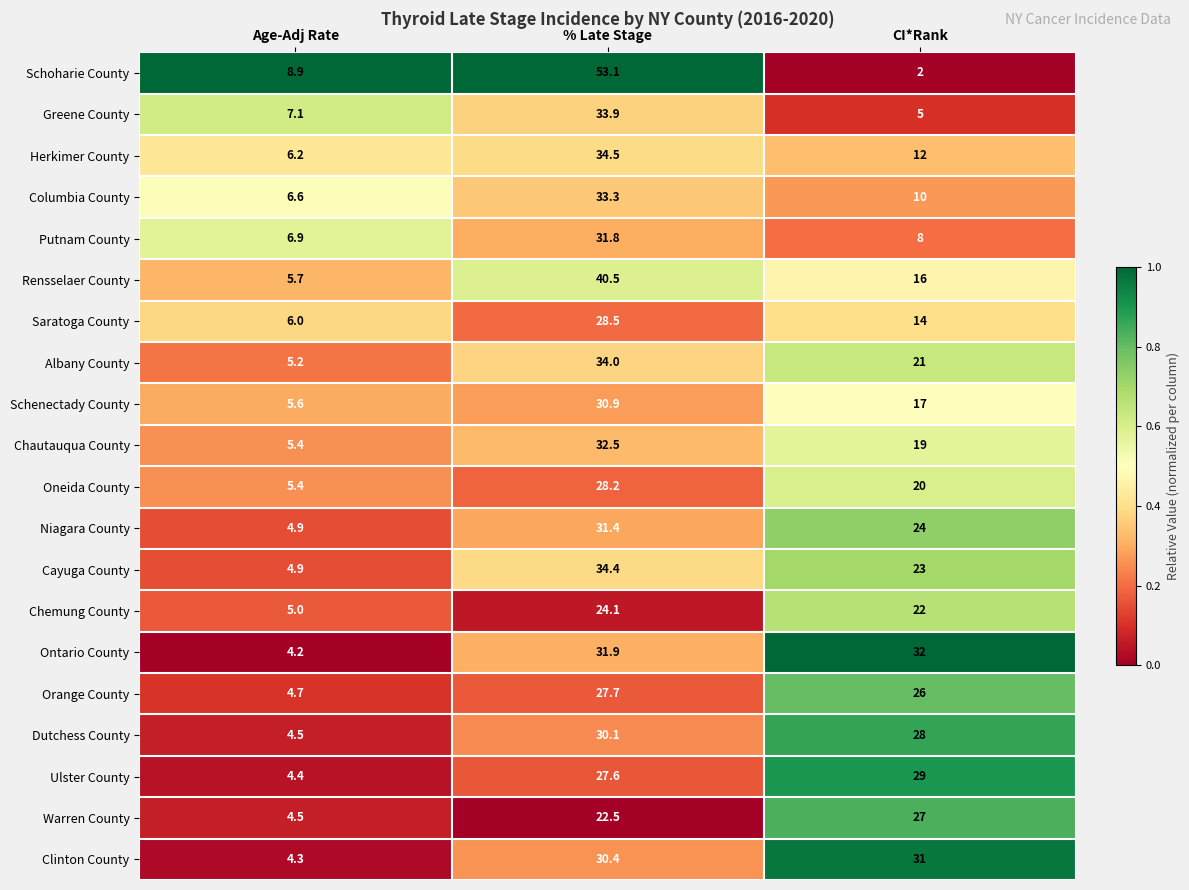

How many categories are shown in the chart?

3